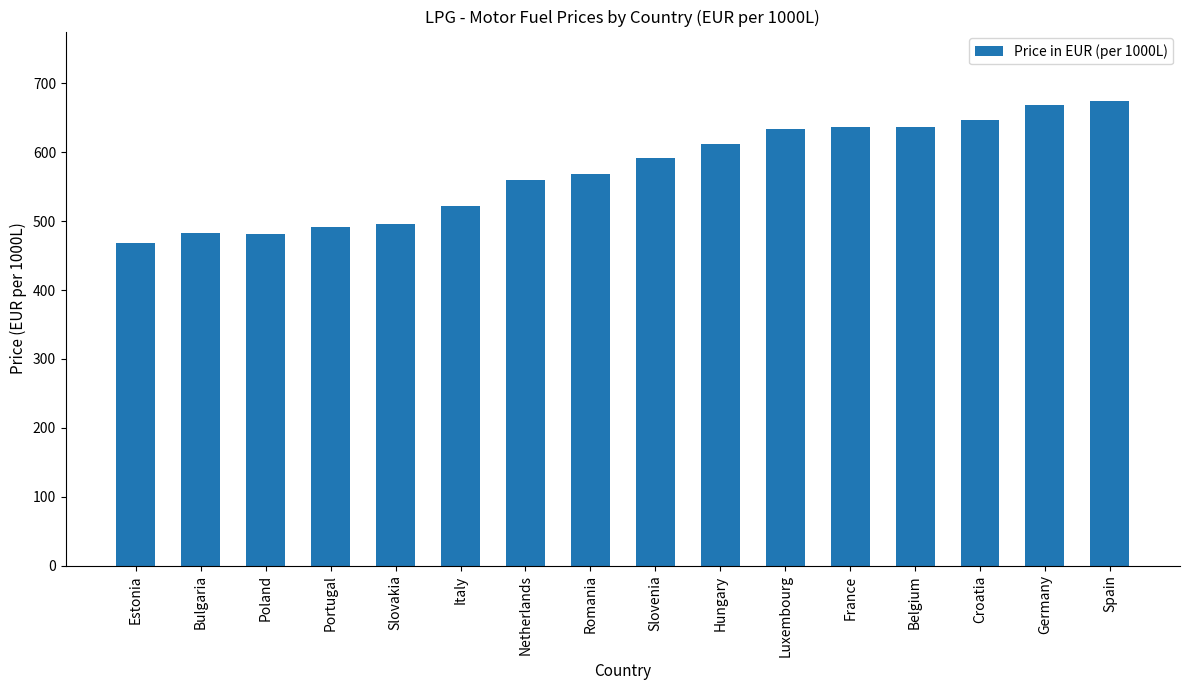

Between Belgium and Slovenia, which is larger?

Belgium